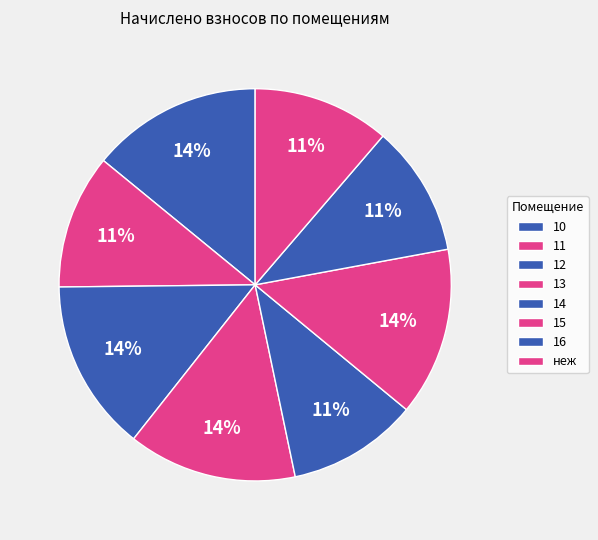

The 11 slice represents 11% of the pie. True or false?

True